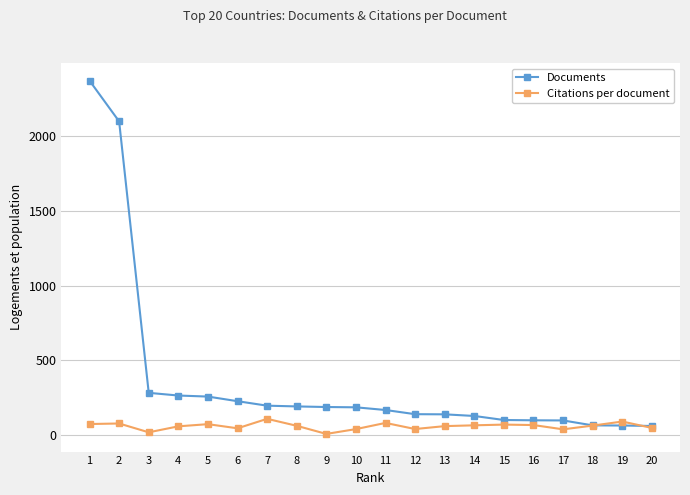

True or false: Citations per document has a value of 80.4 at 11.

True